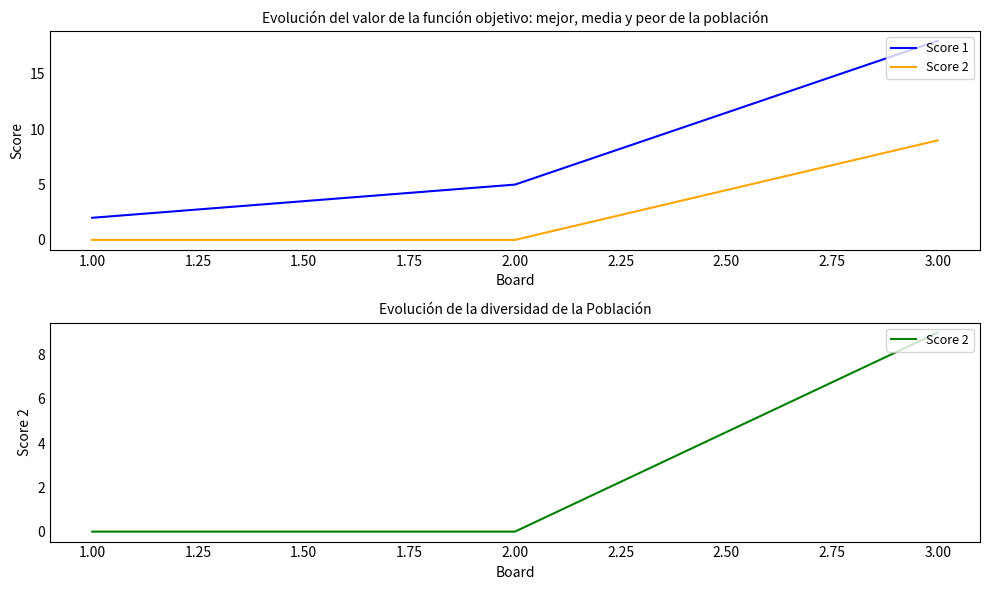

Which series has the widest spread of values?

Score 1